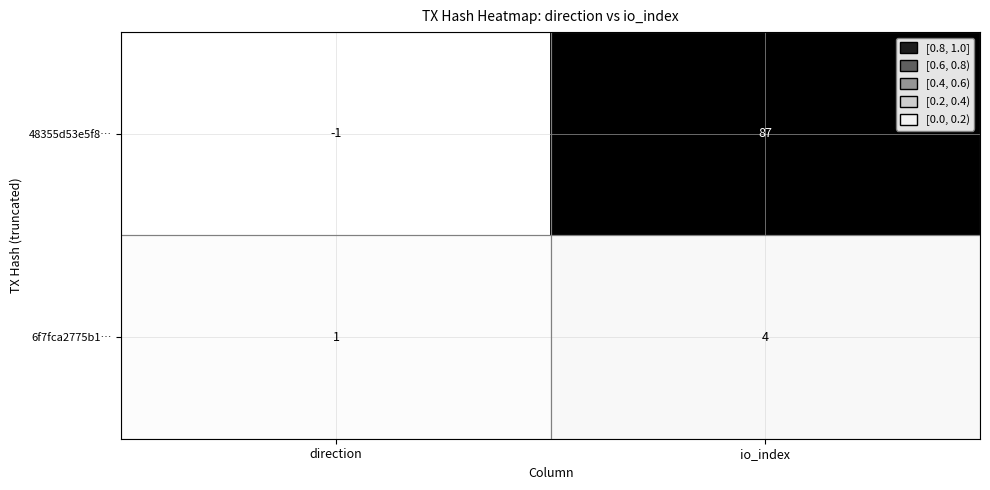

What is the spread (max minus min) of values at io_index?

83